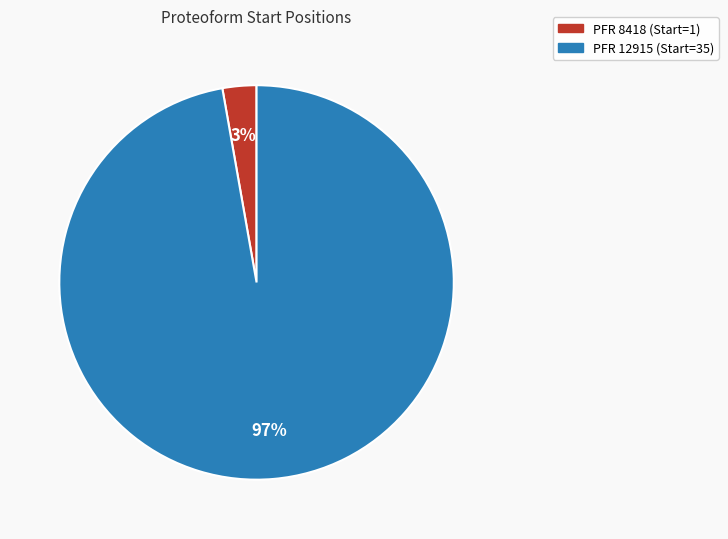

To the nearest percent, what is the difference between the largest and smallest slice percentages?

94%